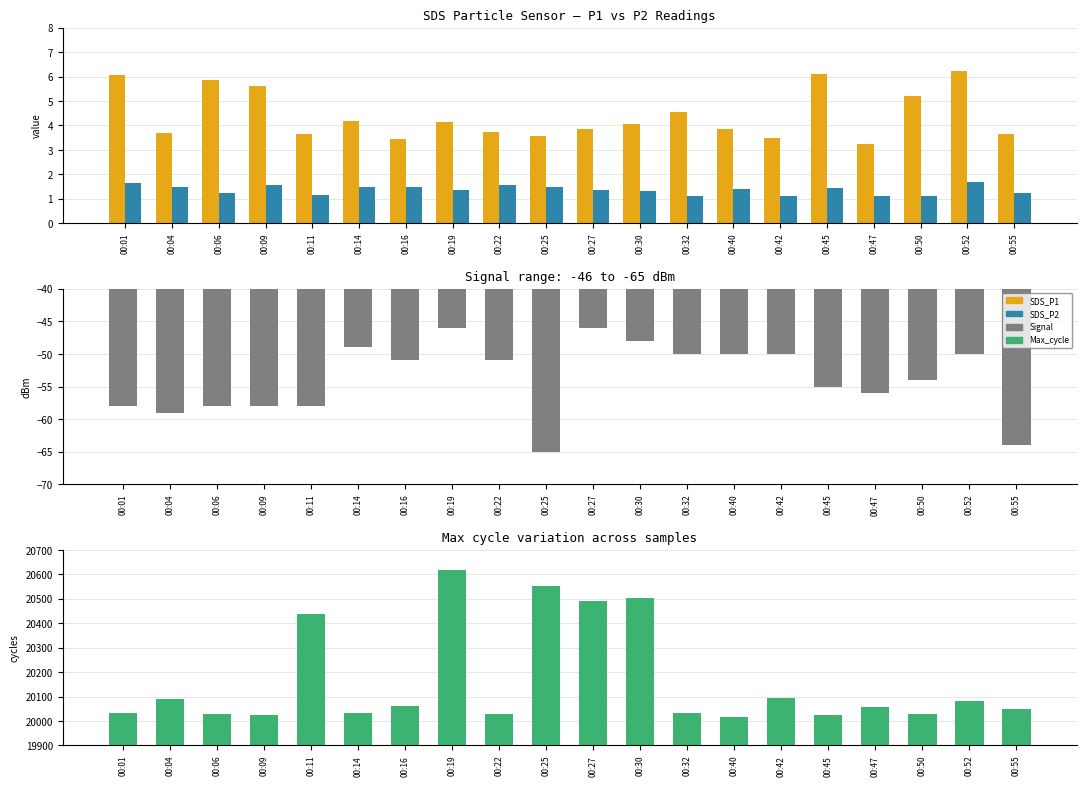

What is the sum of the SDS_P1 values at 00:01 and 00:14?

10.2